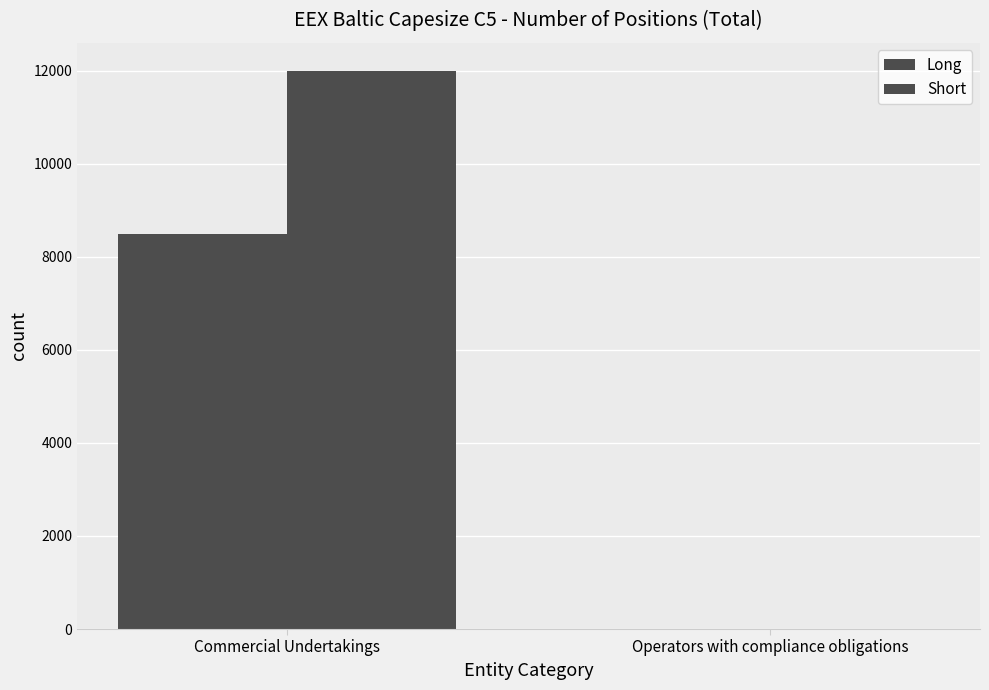

Does the chart contain stacked bars?

No